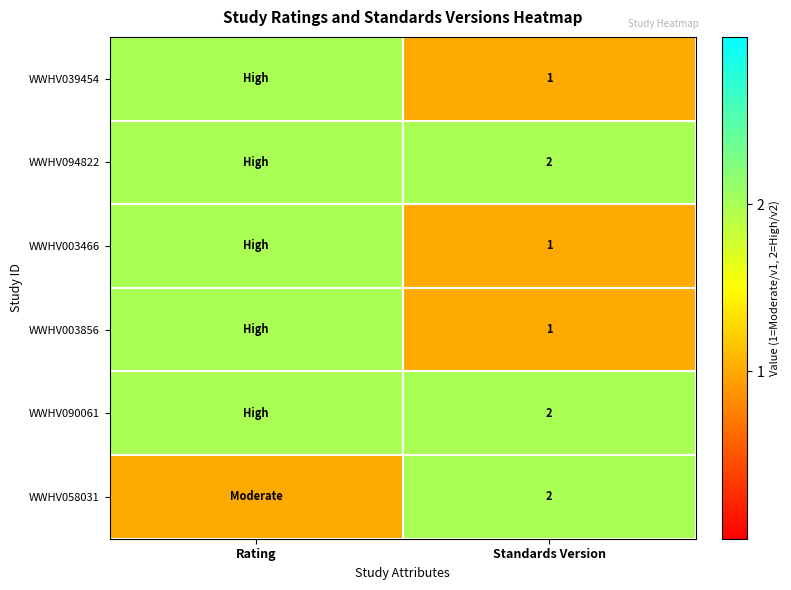

Is it true that WWHV058031 equals 1 at Standards Version?

False